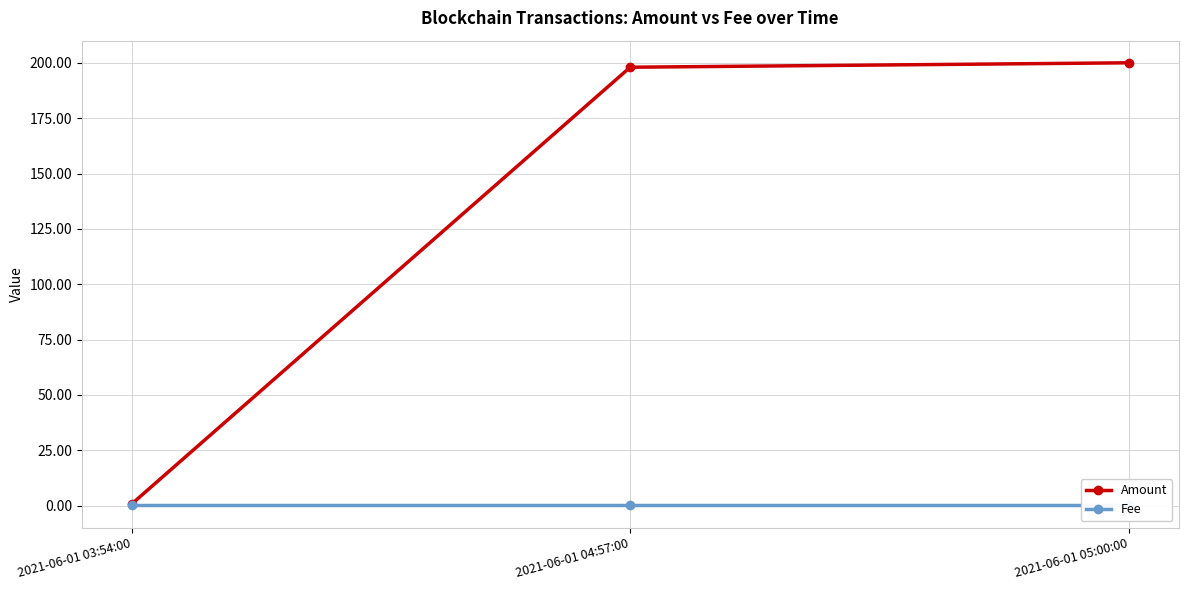

Reading right to left, what are all the values shown in this chart?

Amount: 200.0	198.0	0.8
Fee: 0.1	0.1	0.1